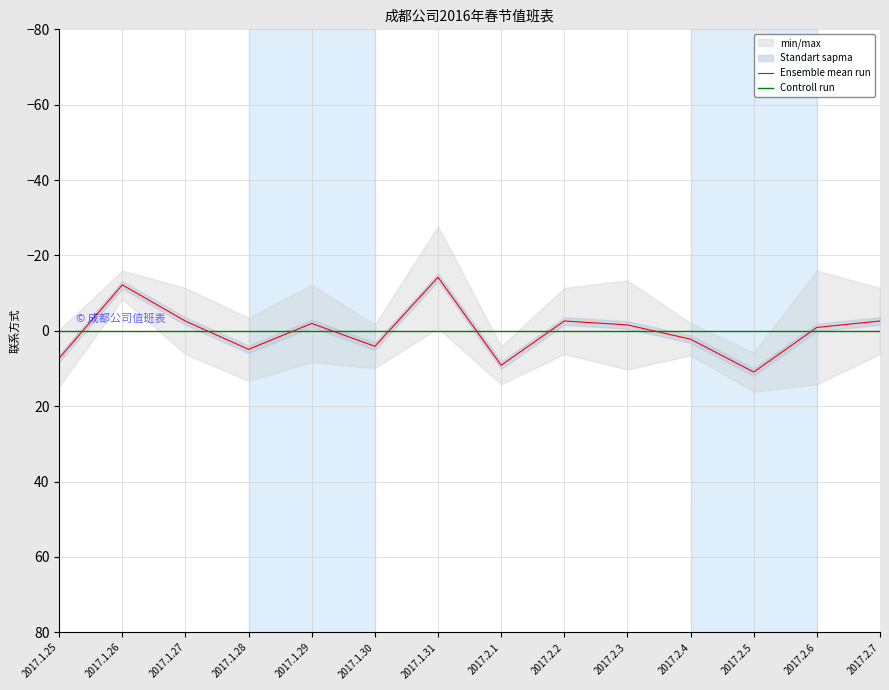

How many values in Ensemble mean run are below zero?

8